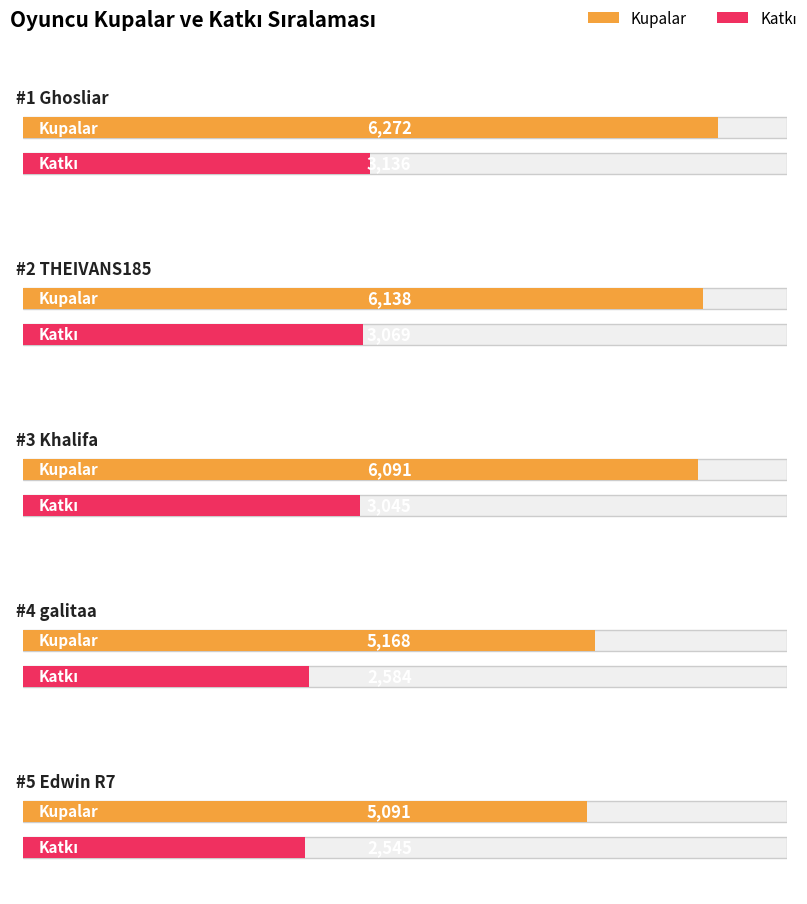

Are the bars grouped side by side (vs. stacked)?

Yes